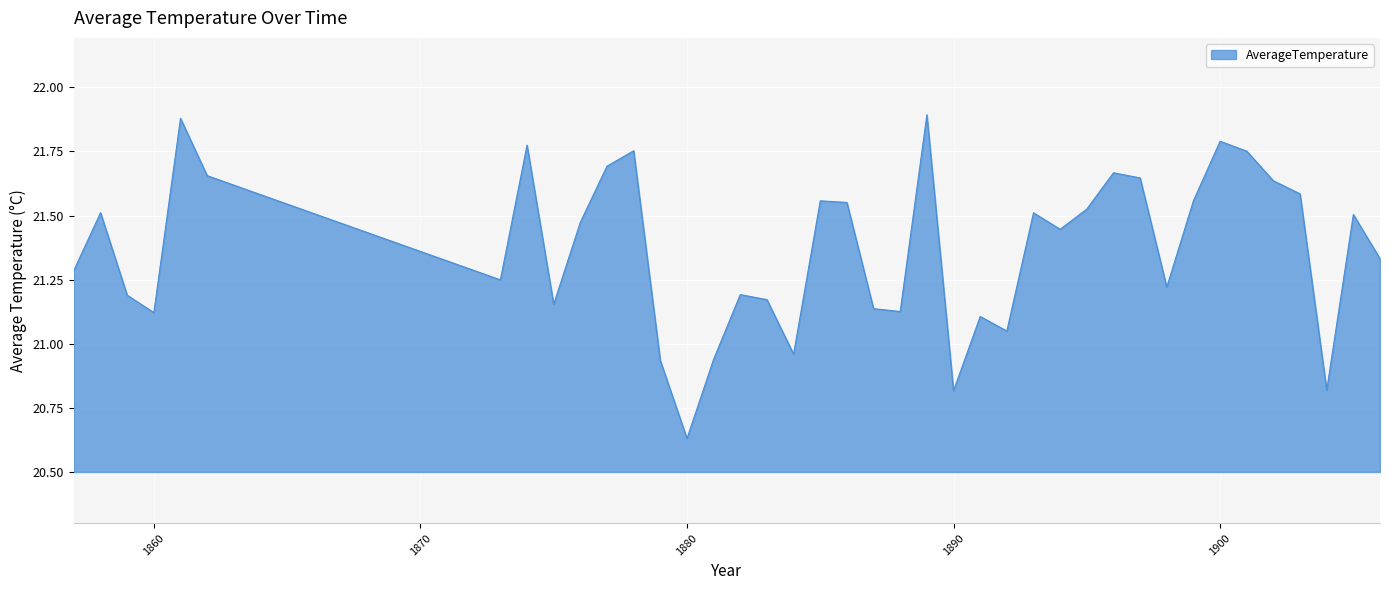

What is the sum of all values?

854.8